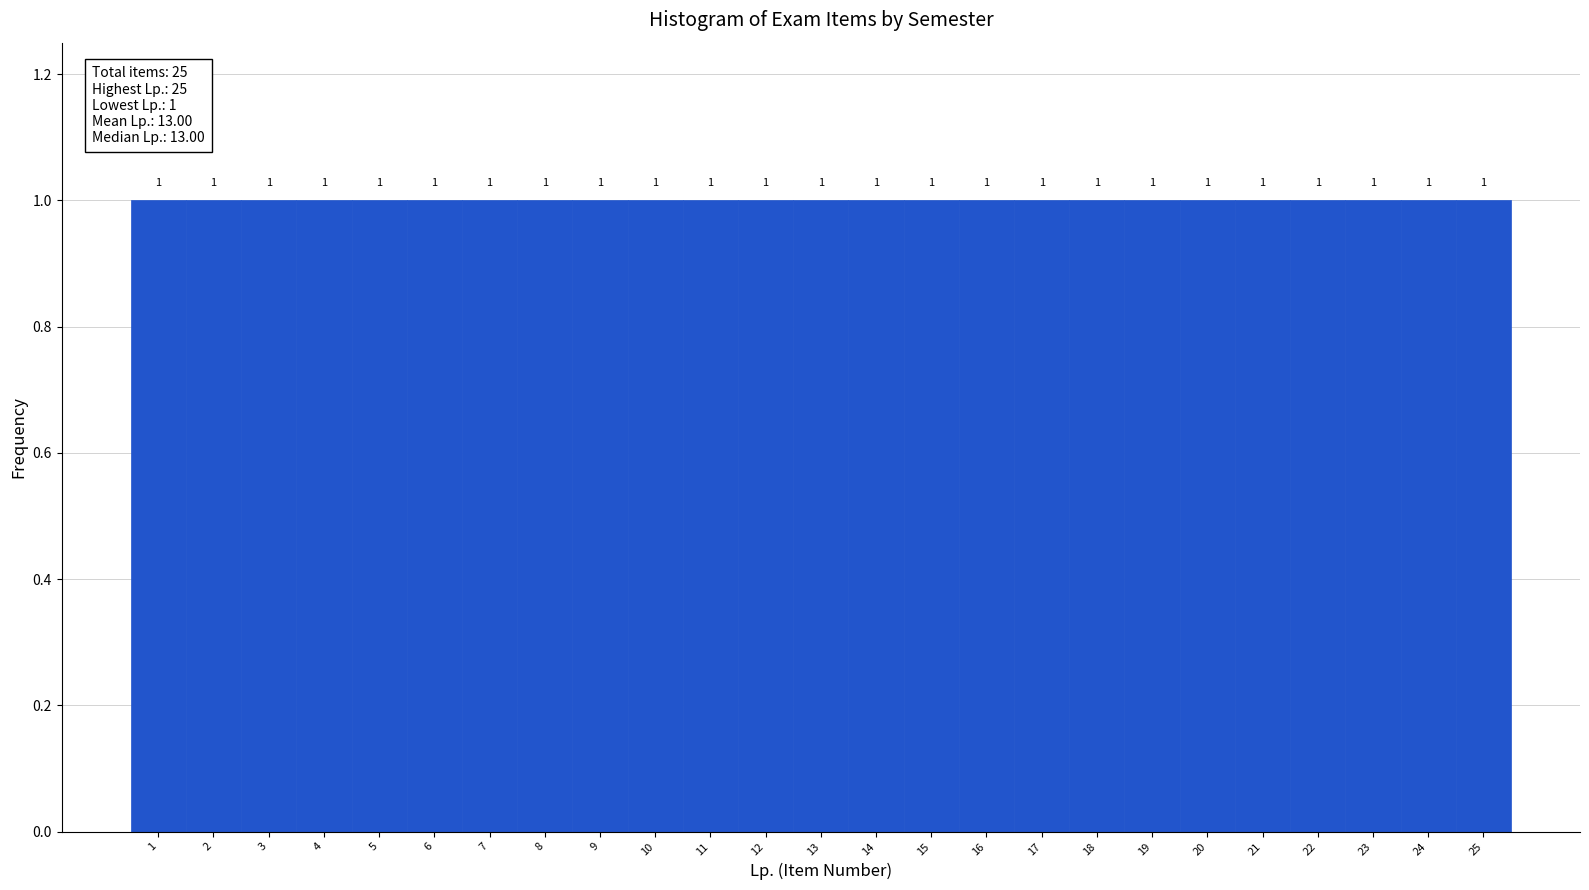

Reading left to right, list every bar in this chart as the range it spans on the x-axis followed by its height.

0.5 to 1.5: 1
1.5 to 2.5: 1
2.5 to 3.5: 1
3.5 to 4.5: 1
4.5 to 5.5: 1
5.5 to 6.5: 1
6.5 to 7.5: 1
7.5 to 8.5: 1
8.5 to 9.5: 1
9.5 to 10.5: 1
10.5 to 11.5: 1
11.5 to 12.5: 1
12.5 to 13.5: 1
13.5 to 14.5: 1
14.5 to 15.5: 1
15.5 to 16.5: 1
16.5 to 17.5: 1
17.5 to 18.5: 1
18.5 to 19.5: 1
19.5 to 20.5: 1
20.5 to 21.5: 1
21.5 to 22.5: 1
22.5 to 23.5: 1
23.5 to 24.5: 1
24.5 to 25.5: 1